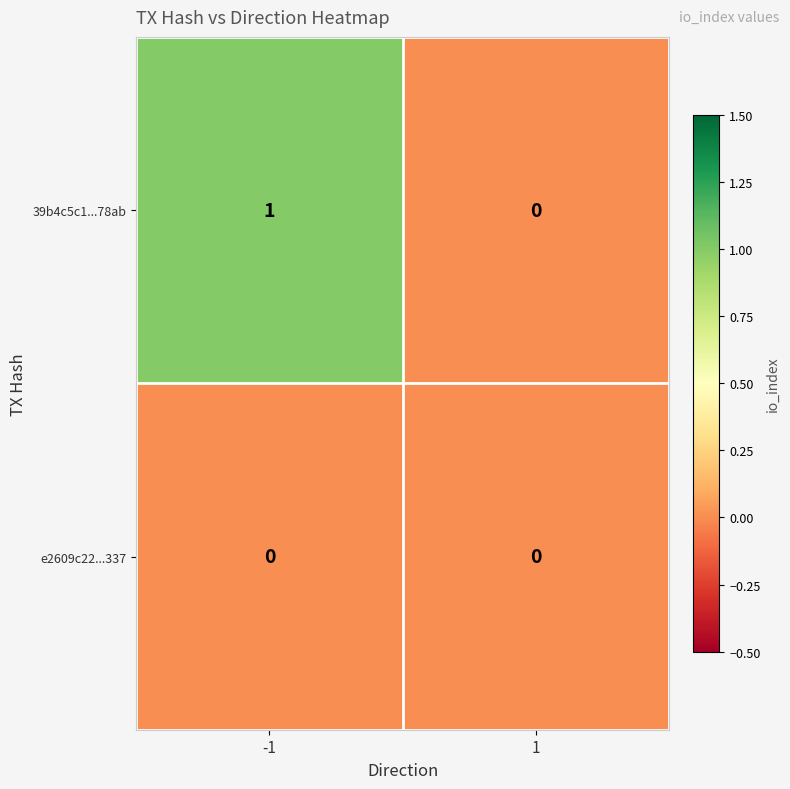

True or false: e2609c22...337 has a value of 0 at -1.

True